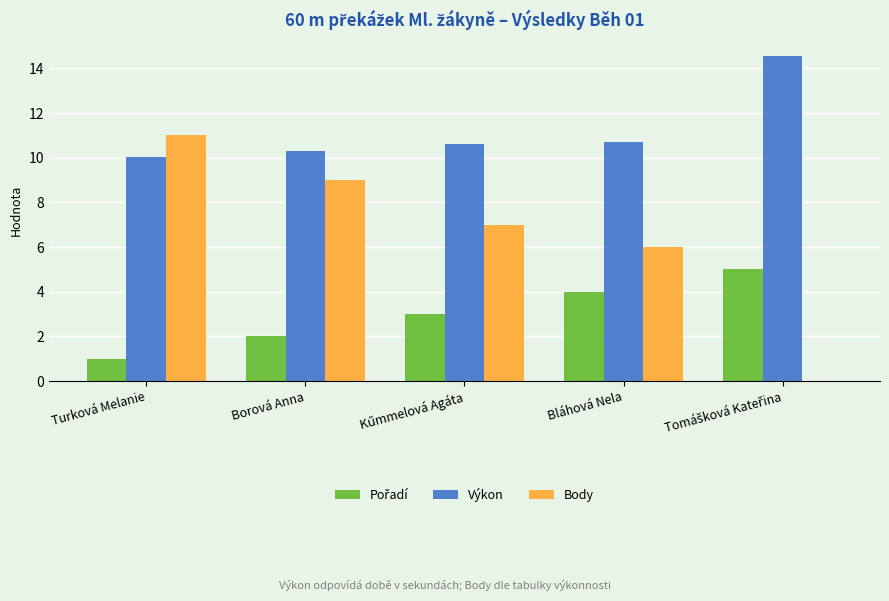

The Body series shows 17.8 at Turková Melanie. True or false?

False